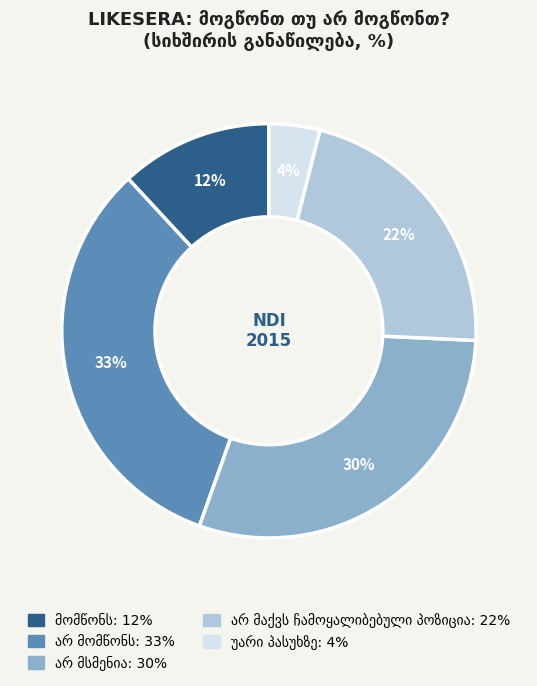

Is there any slice that represents more than half of the pie?

No